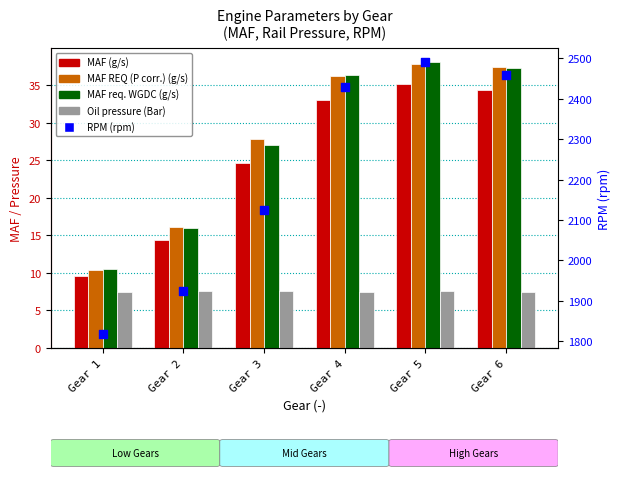

What is the total value across all series at Gear 2?

1978.2